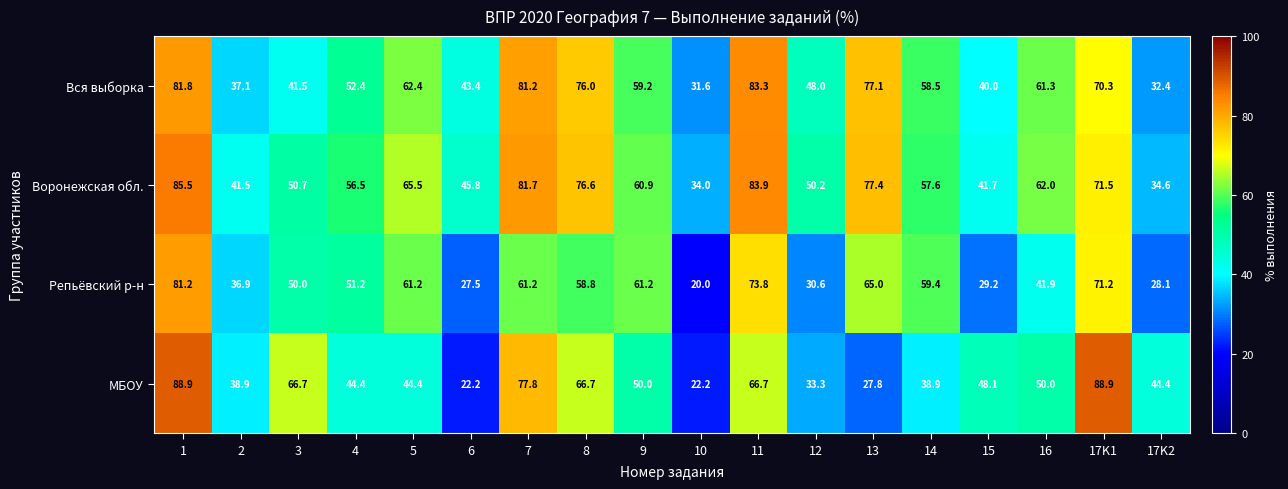

Which label corresponds to the smallest value in the chart?

10